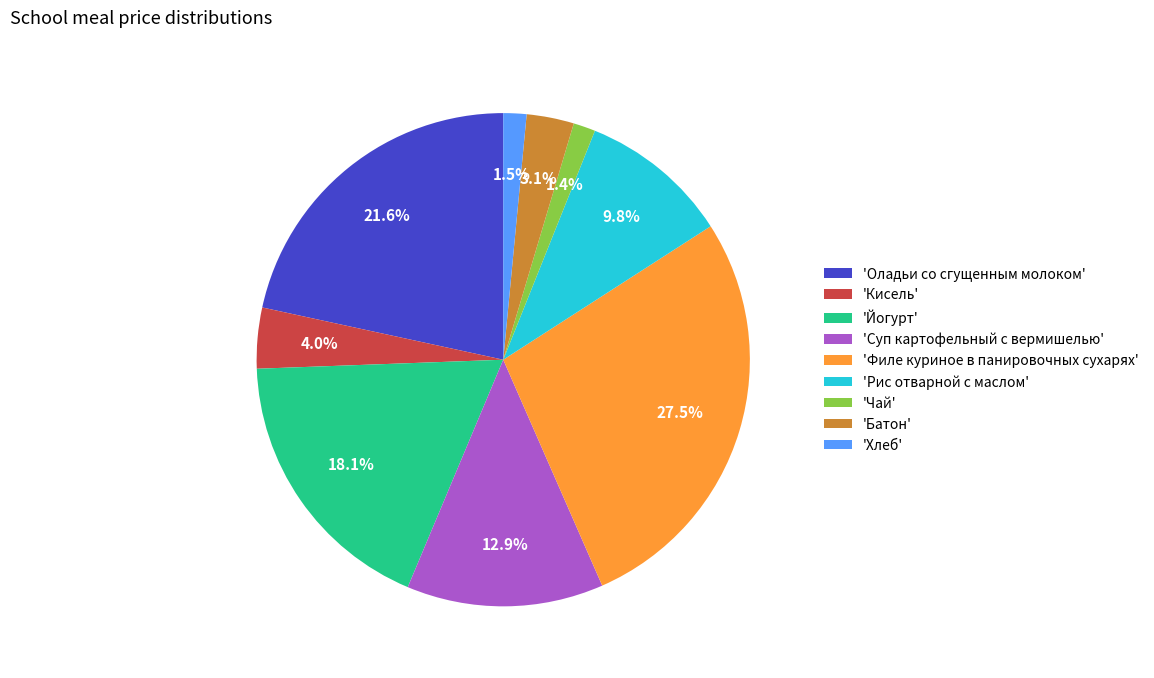

Which has a higher value, 'Йогурт' or 'Рис отварной с маслом'?

'Йогурт'